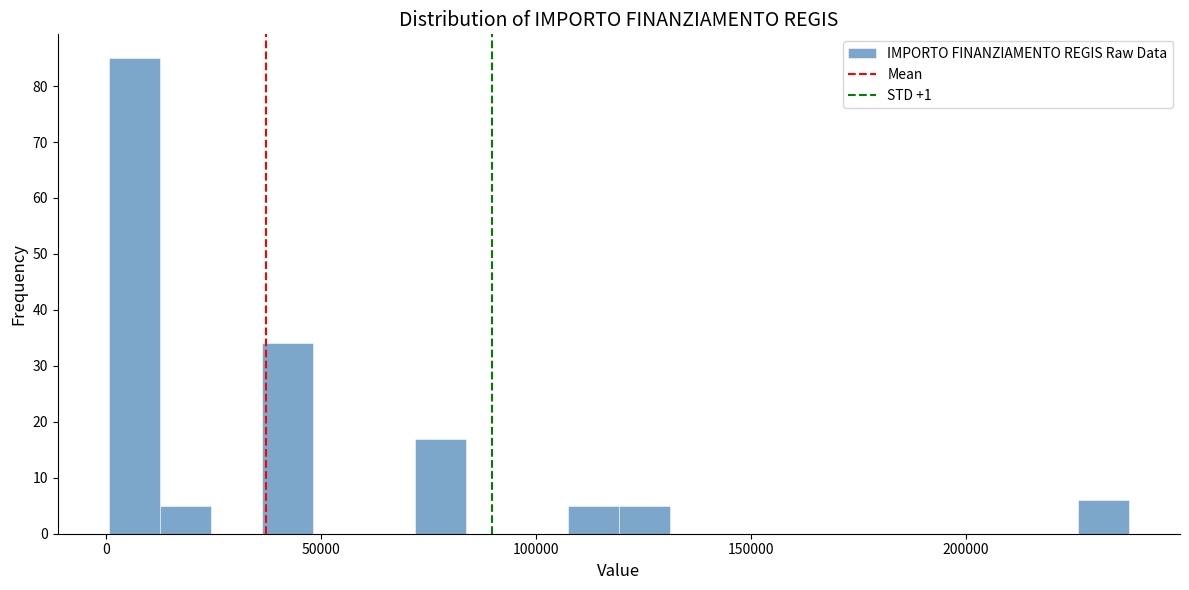

Around what value on the x-axis is the tallest bar? Give the approximate position of its centre, as read against the axis.

5000